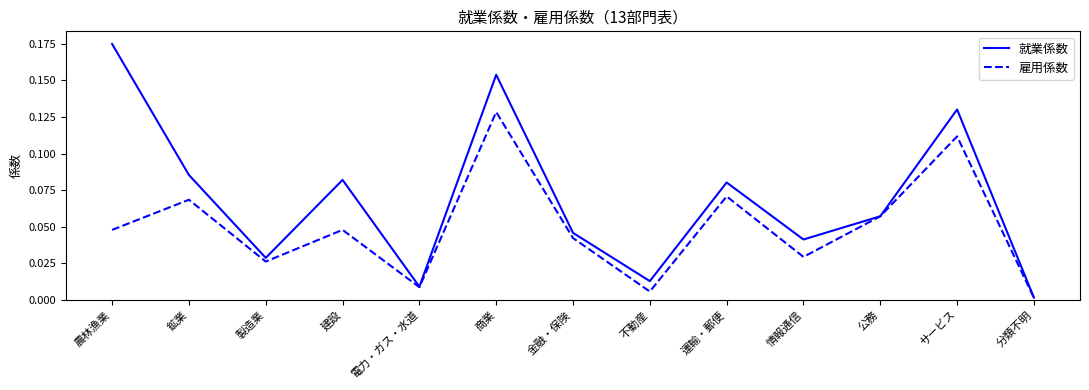

Is the value of 雇用係数 at 製造業 greater than the value of 就業係数 at 商業?

No